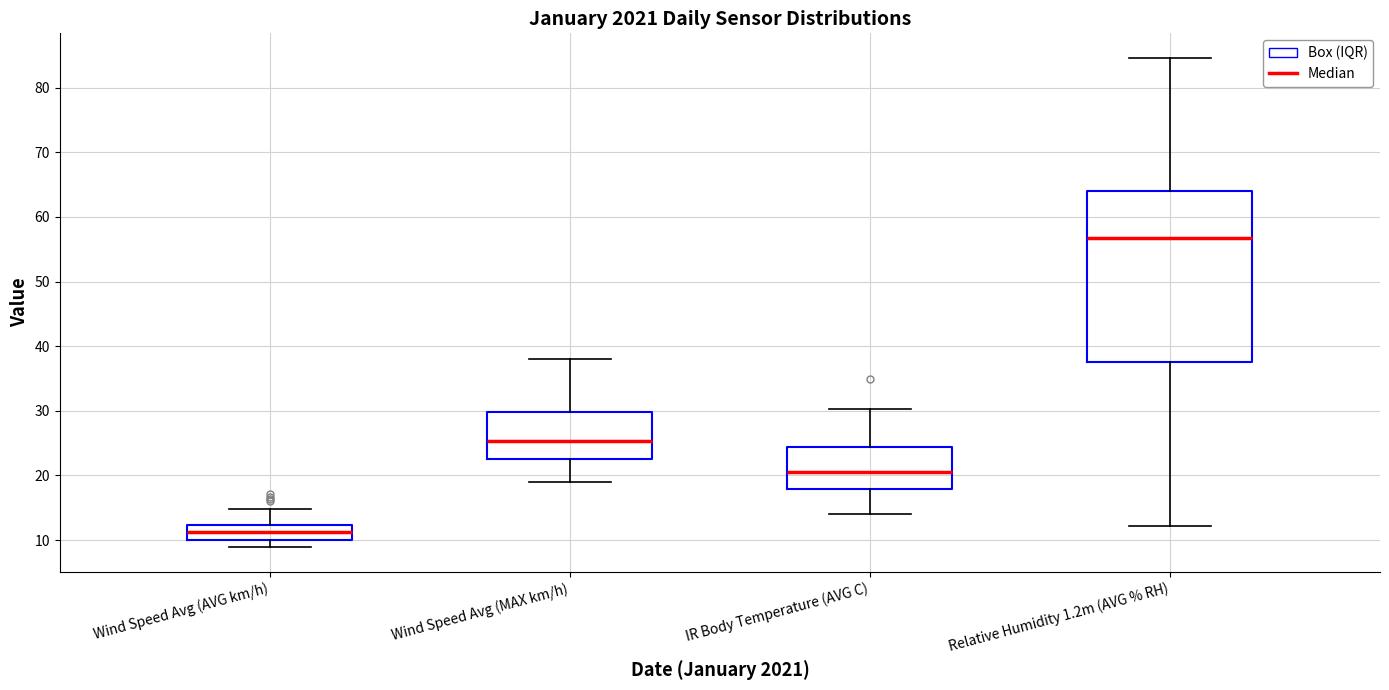

Reading left to right, transcribe this box plot: for each box, give where its median line is, the range the box spans, and where its two whiskers end, as read against the y-axis. The values are not printed on the chart, so give them approximately, as read against the axis.

Wind Speed Avg (AVG km/h): median 11, box 10 to 12, whiskers 9 to 15
Wind Speed Avg (MAX km/h): median 25, box 23 to 30, whiskers 19 to 38
IR Body Temperature (AVG C): median 21, box 18 to 24, whiskers 14 to 30
Relative Humidity 1.2m (AVG % RH): median 57, box 38 to 64, whiskers 12 to 85